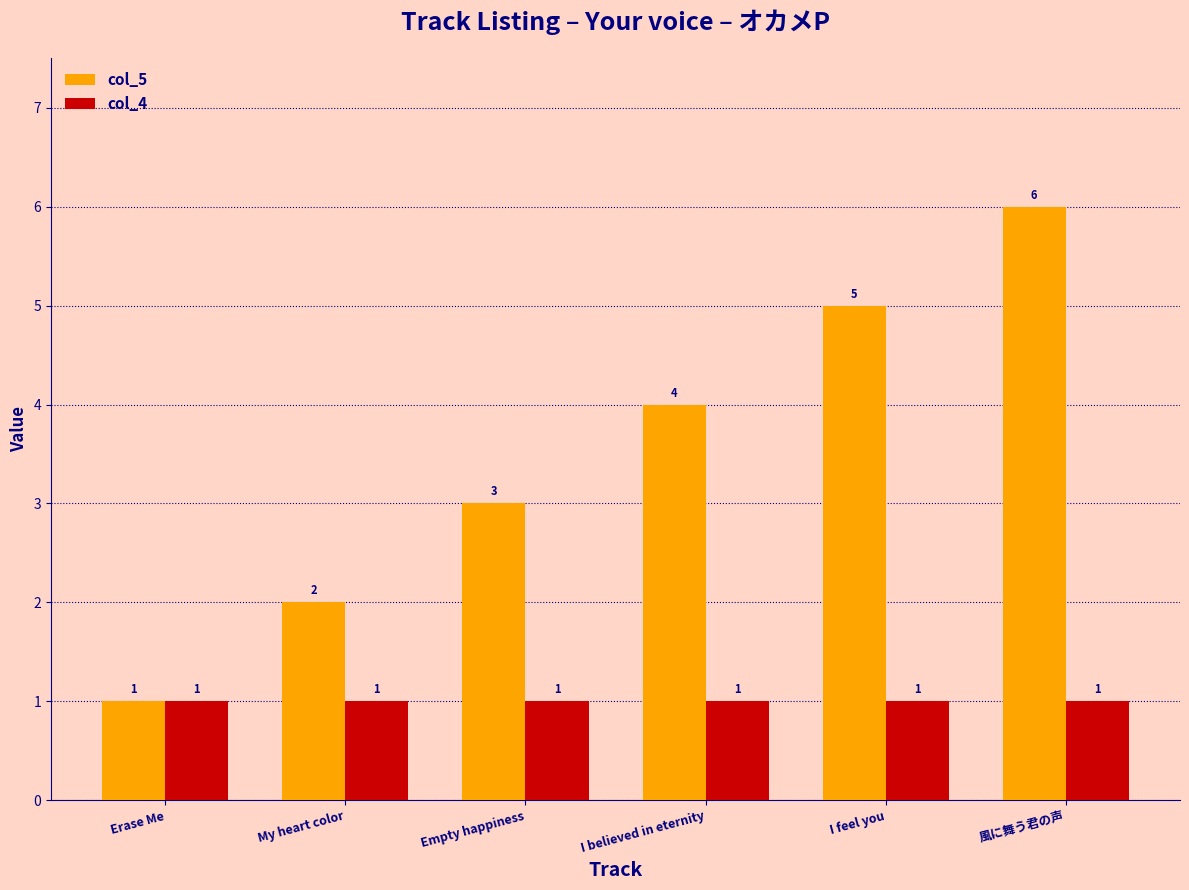

How many series are shown in this chart?

2